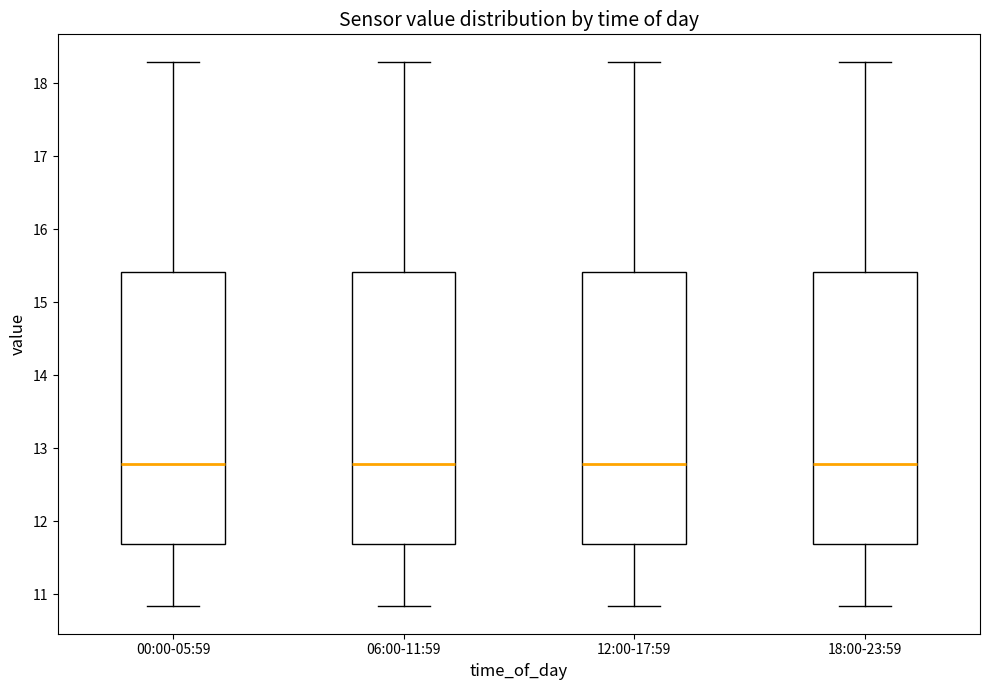

Where does the lower whisker of the box for 18:00-23:59 end on the y-axis? The values are not printed on the chart, so give them approximately, as read against the axis.

10.8